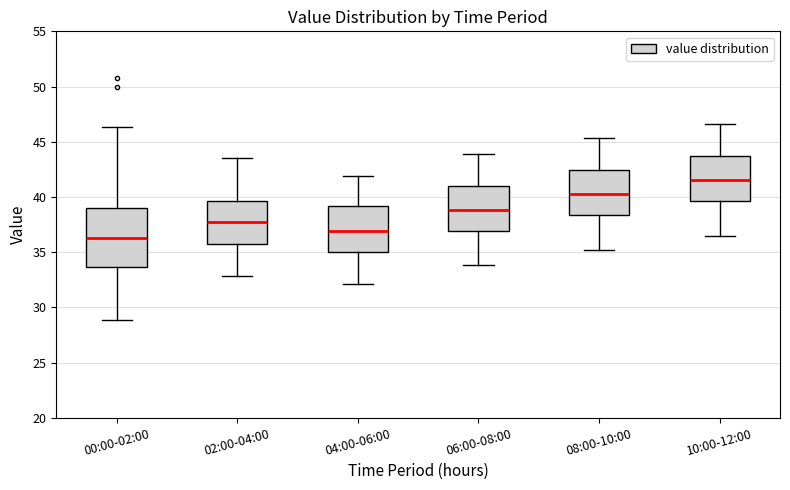

Reading left to right, transcribe this box plot: for each box, give where its median line is, the range the box spans, and where its two whiskers end, as read against the y-axis. The values are not printed on the chart, so give them approximately, as read against the axis.

00:00-02:00: median 36.5, box 33.5 to 39.0, whiskers 29.0 to 46.5
02:00-04:00: median 37.5, box 36.0 to 39.5, whiskers 33.0 to 43.5
04:00-06:00: median 37.0, box 35.0 to 39.0, whiskers 32.0 to 42.0
06:00-08:00: median 39.0, box 37.0 to 41.0, whiskers 34.0 to 44.0
08:00-10:00: median 40.5, box 38.5 to 42.5, whiskers 35.0 to 45.5
10:00-12:00: median 41.5, box 39.5 to 43.5, whiskers 36.5 to 46.5